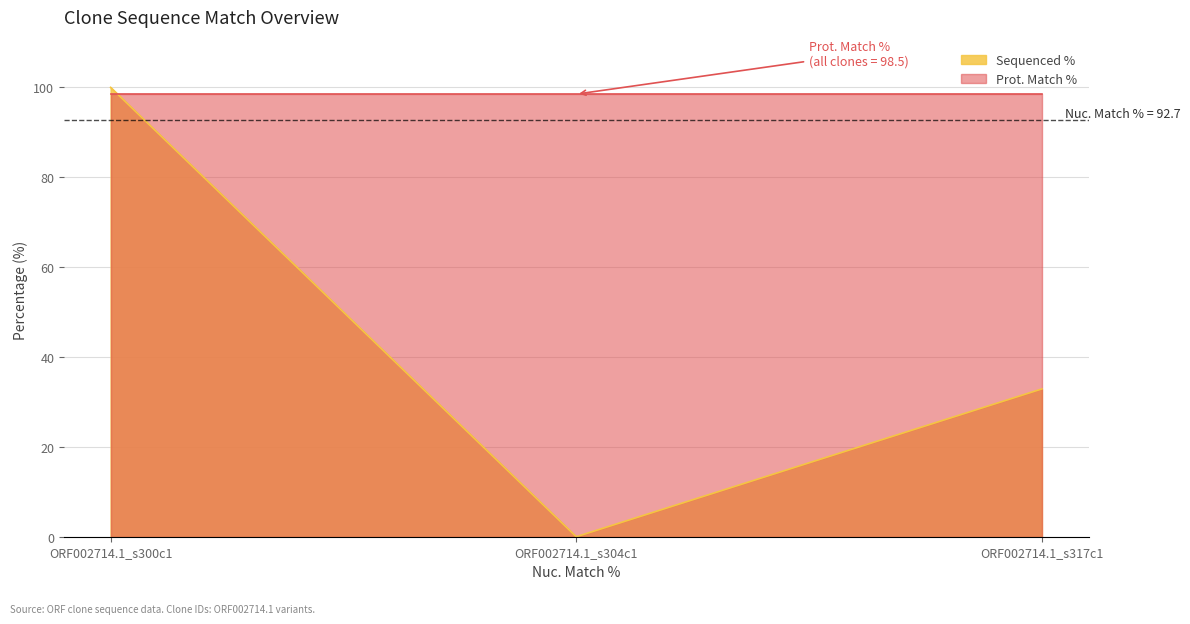

What is the change in value from ORF002714.1_s300c1 to ORF002714.1_s304c1?

-100.0